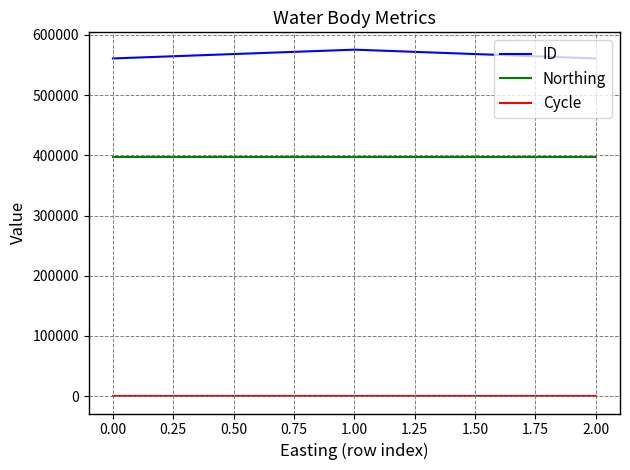

Is the value of Northing at 0.00 greater than the value of ID at 1.00?

No